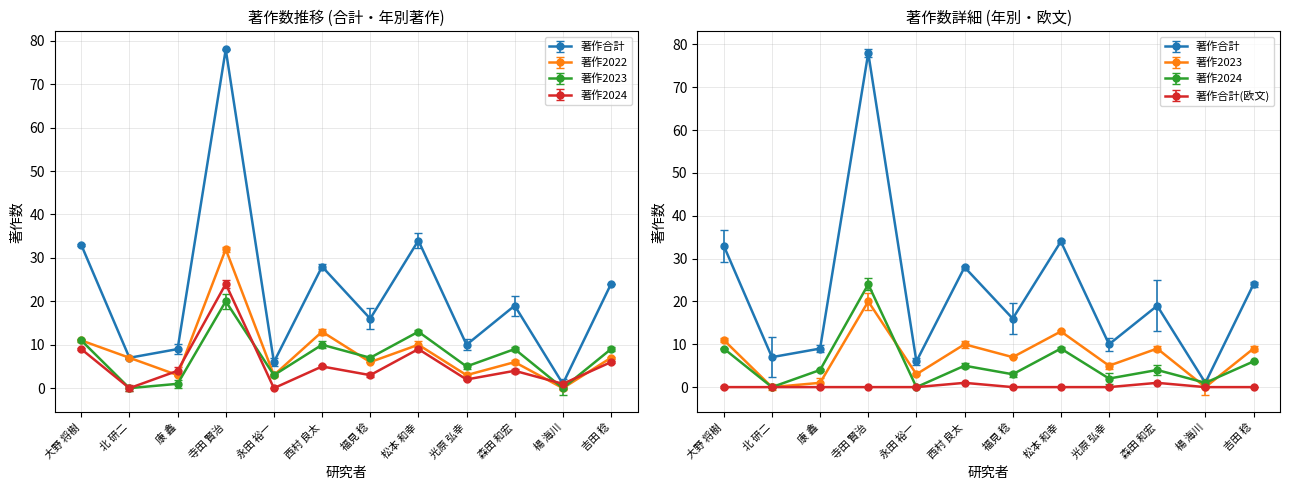

Is the value of 著作合計(欧文) at 北 研二 greater than the value of 著作2024 at 西村 良太?

No